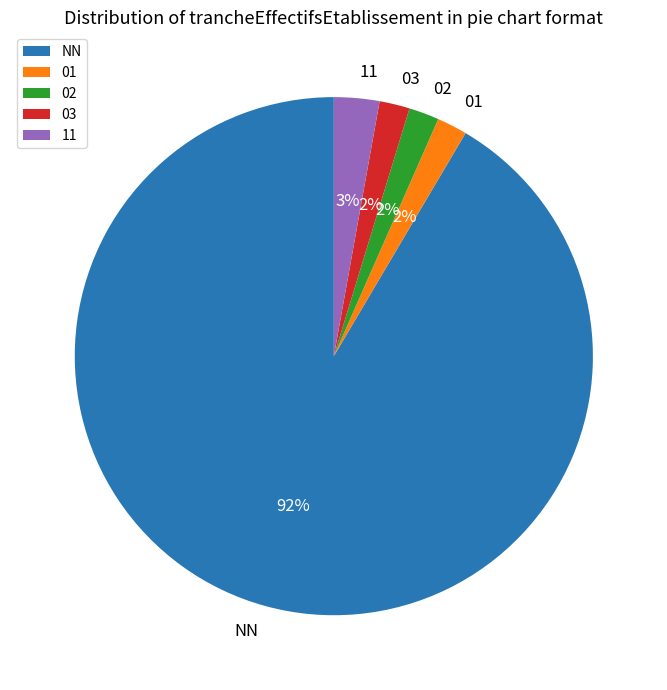

How many segments does this pie chart have?

5